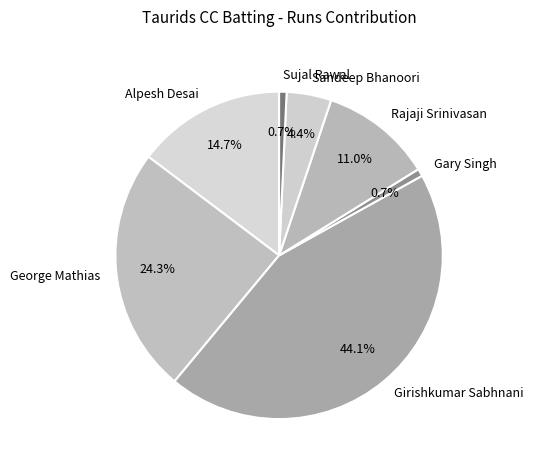

Which category has the biggest portion of the pie?

Girishkumar Sabhnani